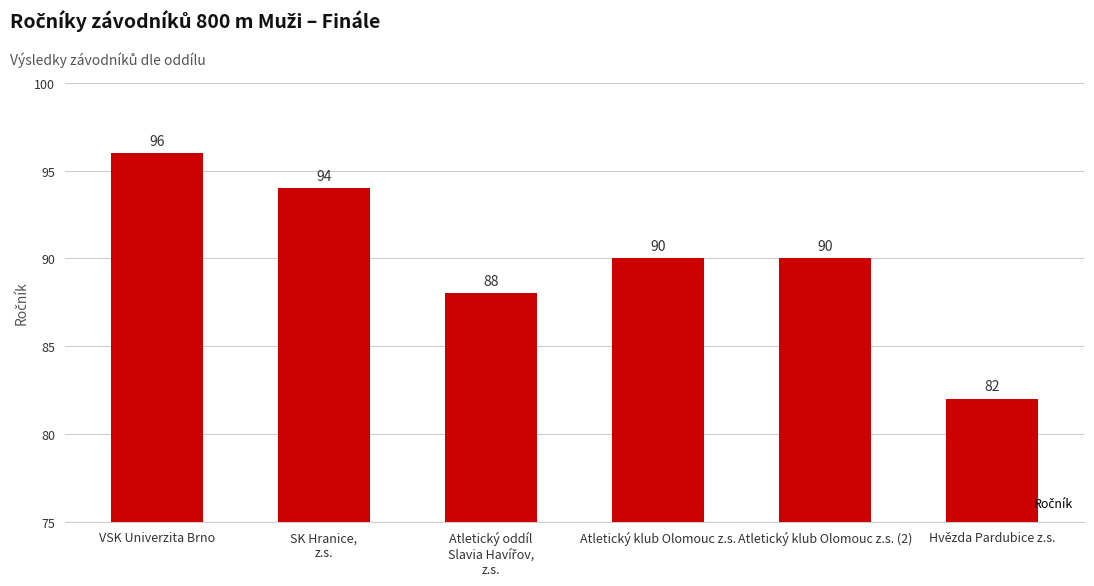

What is the difference between the maximum and minimum values?

14